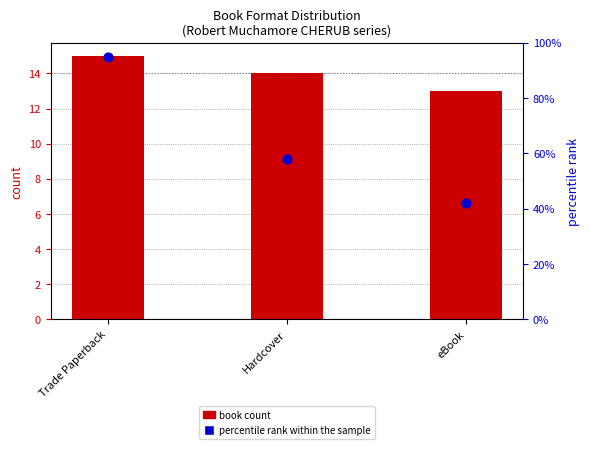

Which series reaches the maximum Y coordinate?

book count